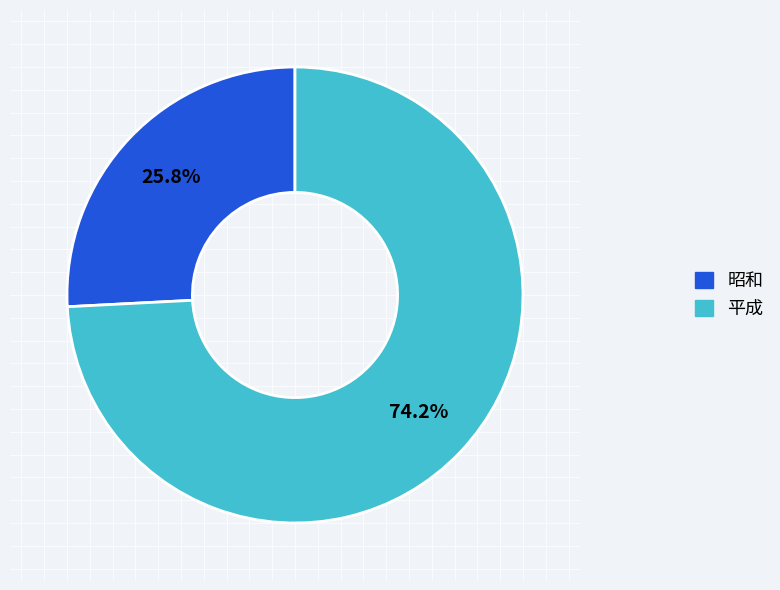

Is there a majority slice in this chart?

Yes